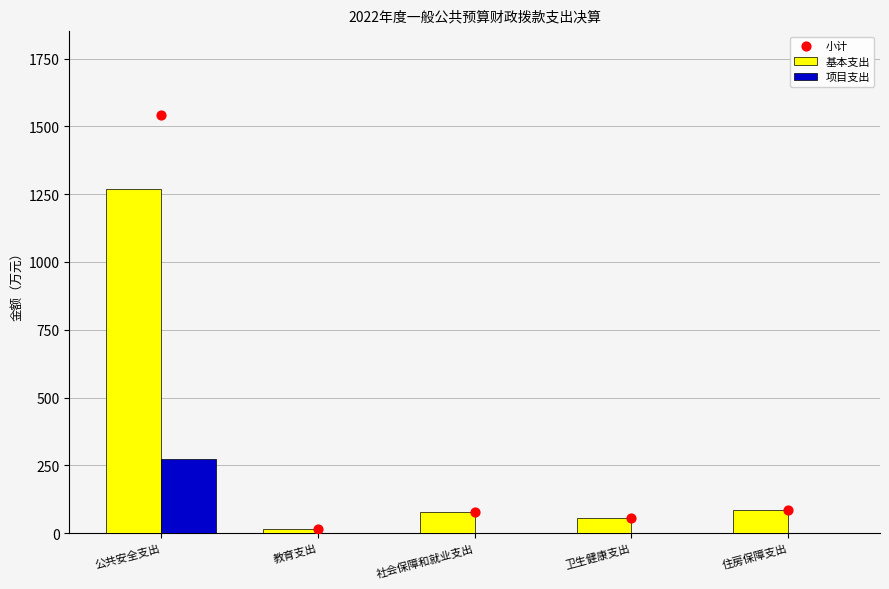

At how many categories does at least one series exceed 399?

1